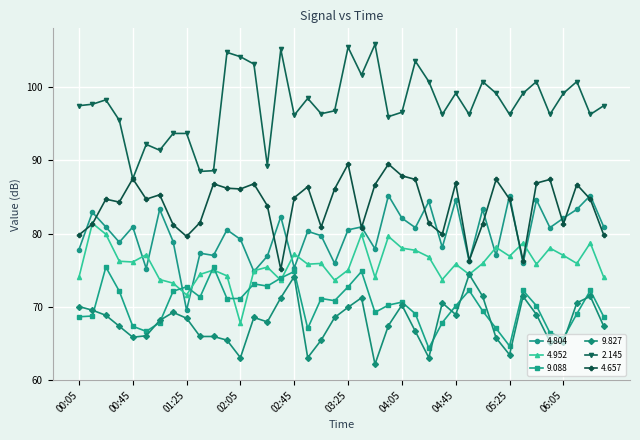

What is the lowest value of the 4.804 series?

69.5